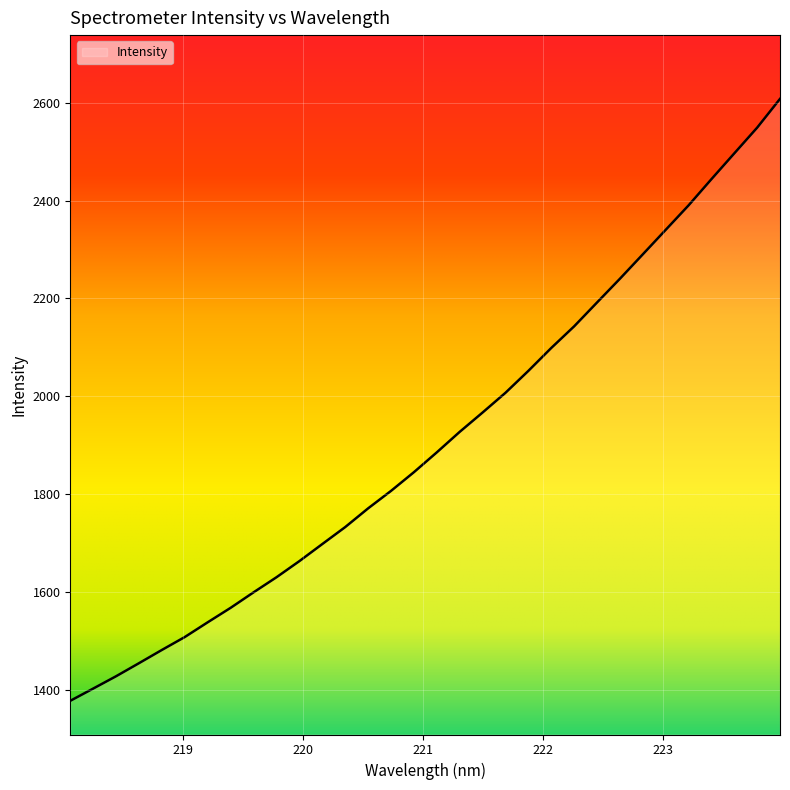

What is the maximum value shown in the chart?

2607.8